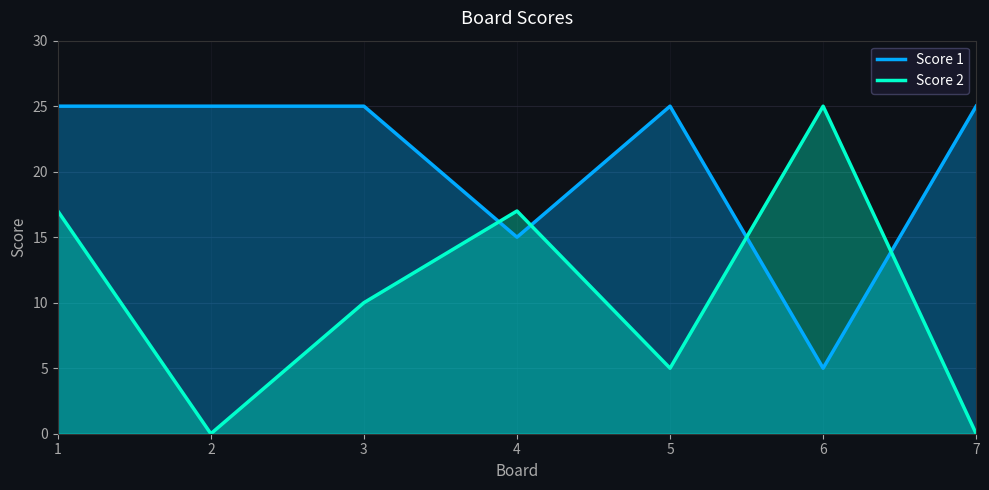

What is the difference between the maximum and minimum values in the Score 2 series?

25